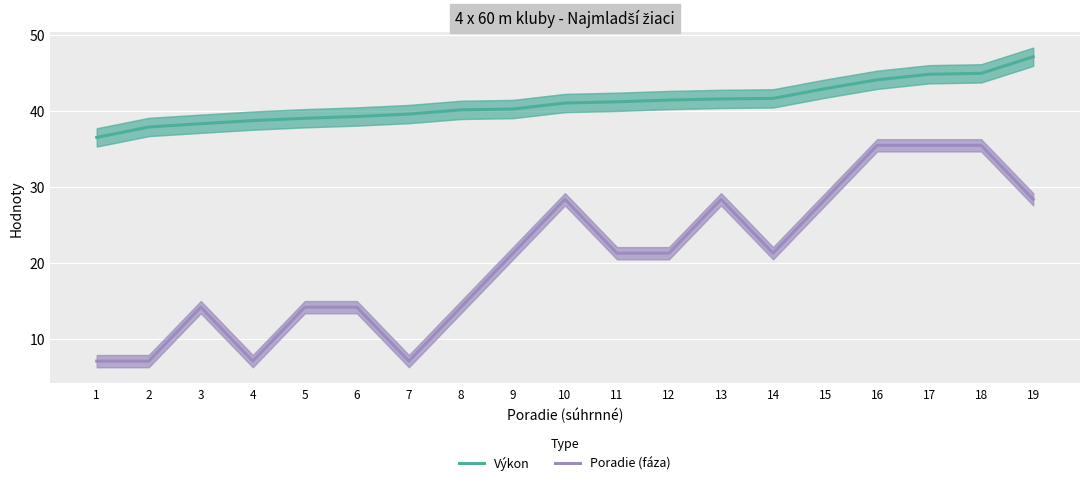

What is the difference between the maximum and minimum values in the Poradie (fáza) series?

28.4